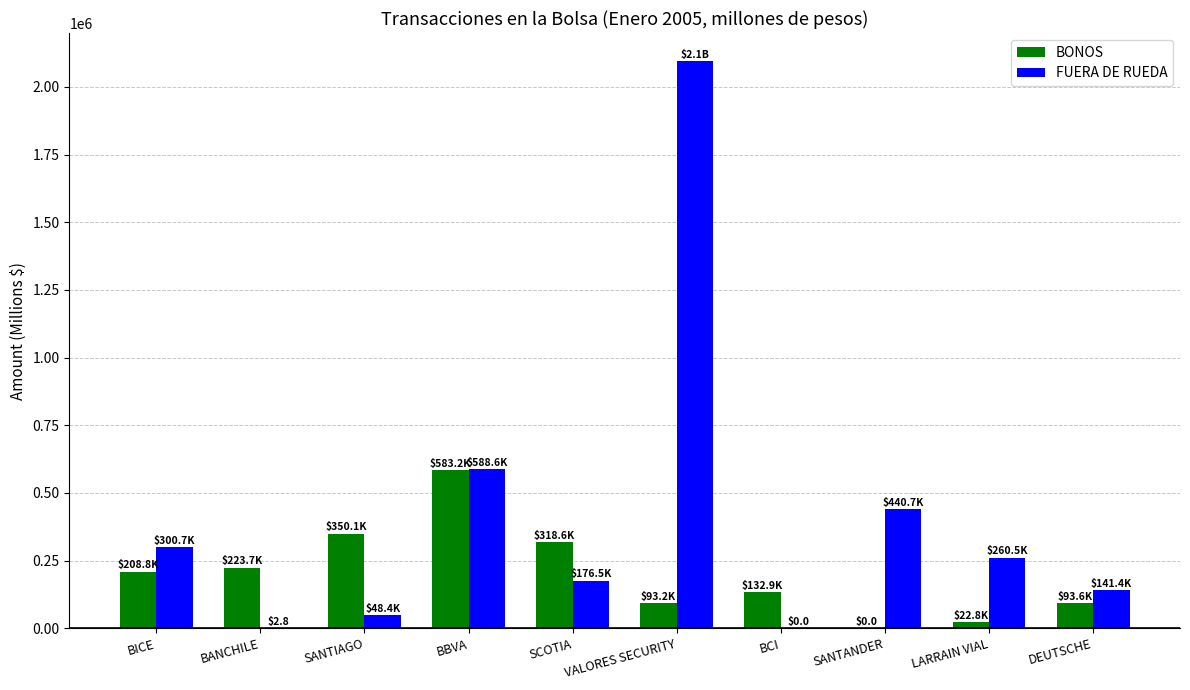

The value of FUERA DE RUEDA at SANTANDER is 142256.9. True or false?

False